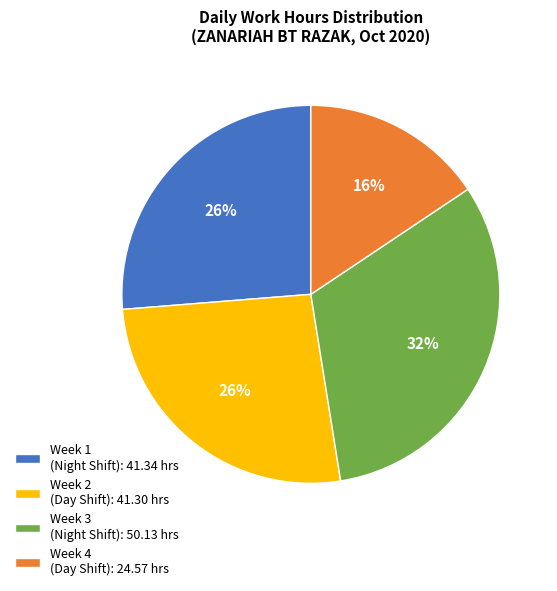

Which slice is the smallest?

Week 4 (Day Shift): 24.57 hrs